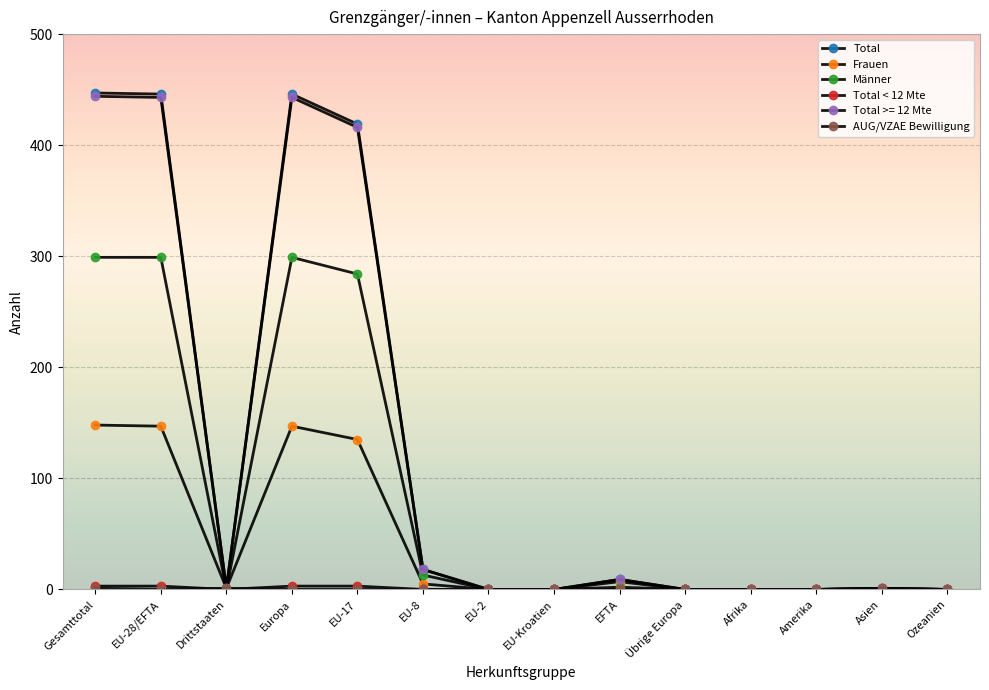

True or false: AUG/VZAE Bewilligung and Frauen cross at least once.

False